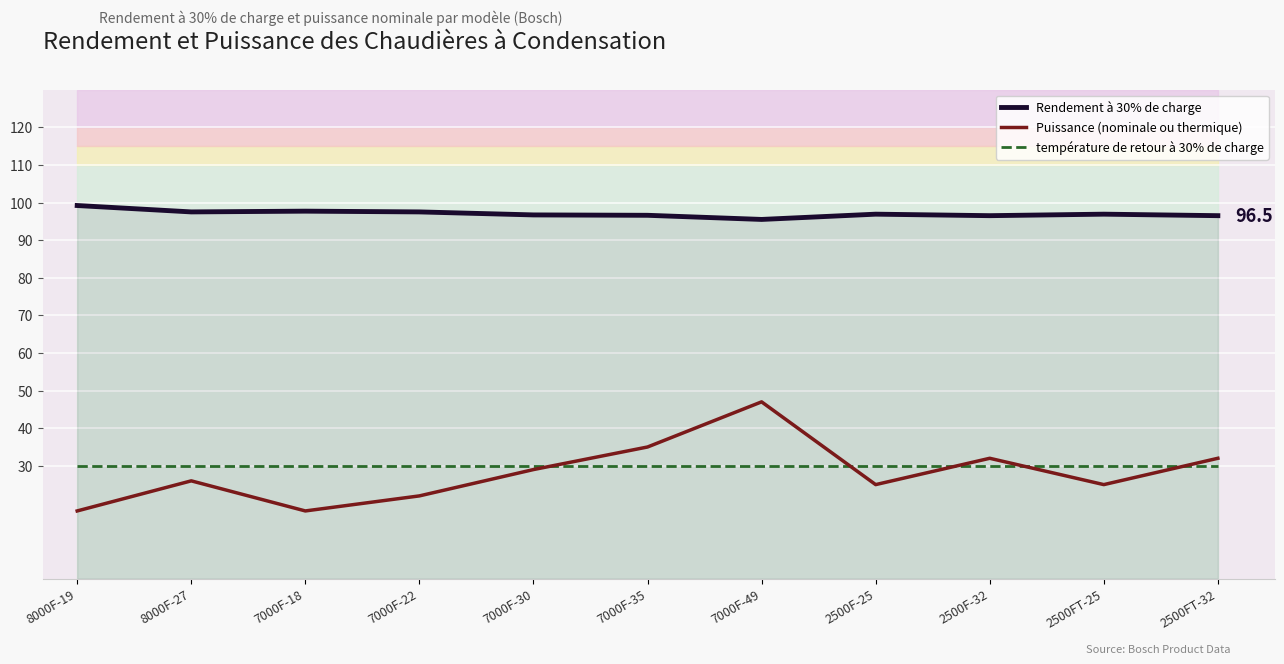

The température de retour à 30% de charge series shows 30.0 at 2500F-32. True or false?

True